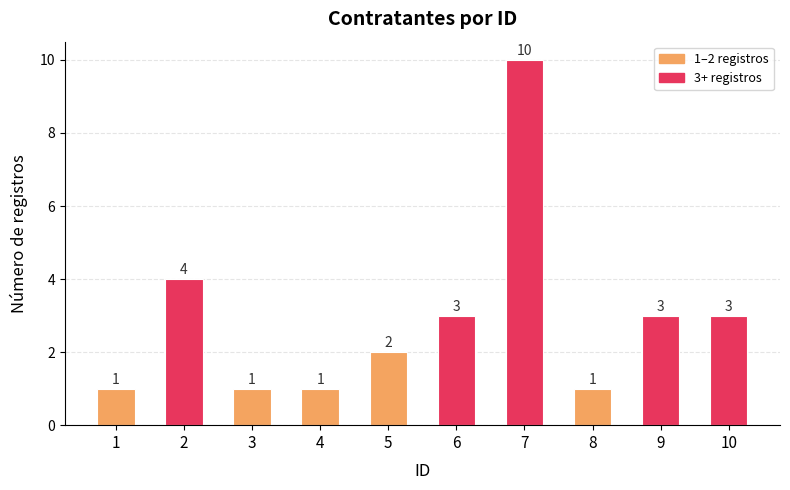

Between 4 and 10, which is larger?

10